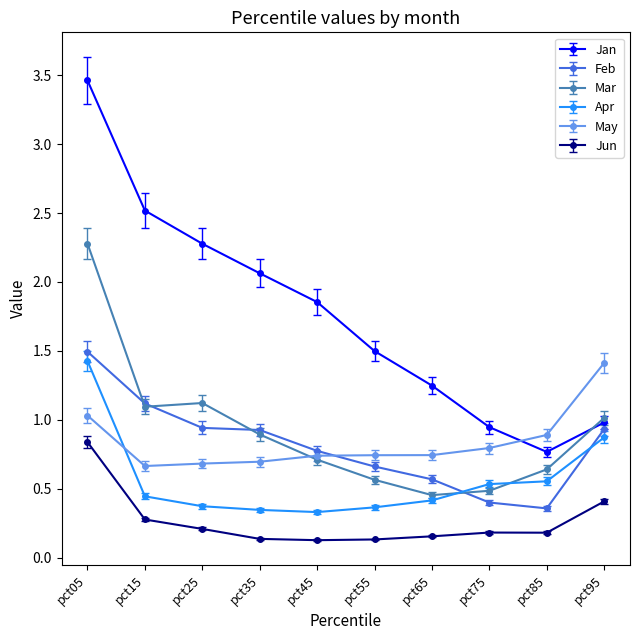

Which series changed the most between pct25 and pct45?

Jan